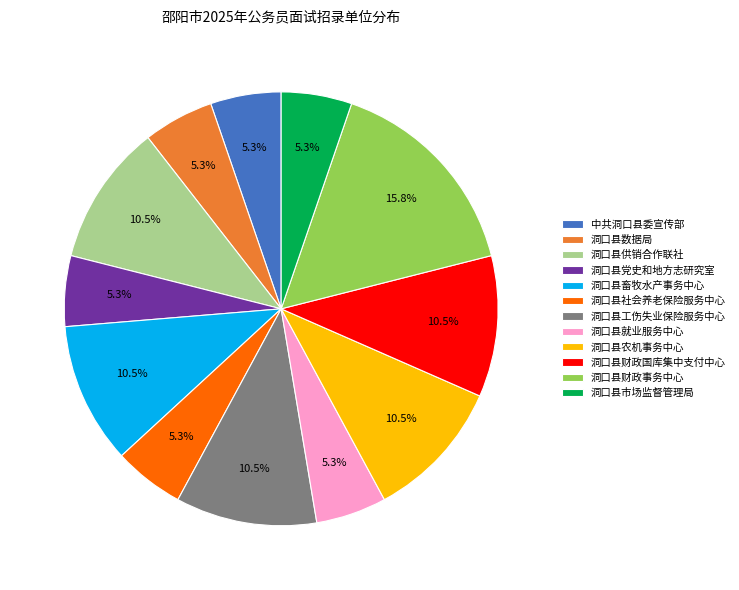

Combined, what portion of the pie is 洞口县农机事务中心 and 洞口县市场监督管理局?

15.8%